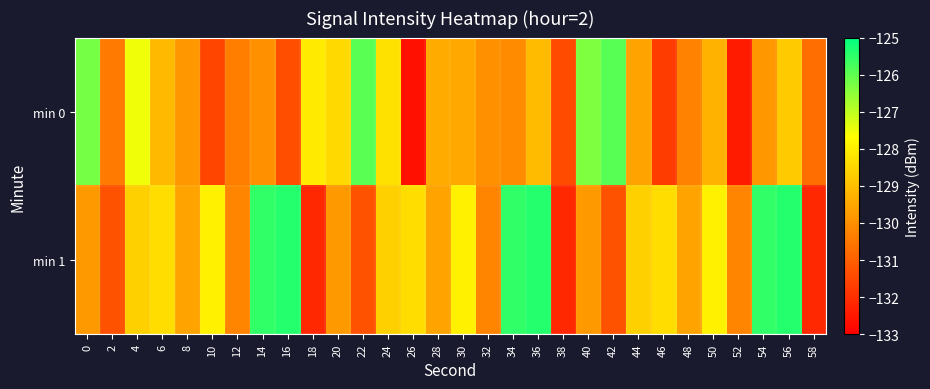

Reading left to right, extract all data points from this chart.

min 0: 0=-126.2	2=-130.4	4=-127.5	6=-129.1	8=-129.8	10=-131.5	12=-130.3	14=-129.9	16=-131.4	18=-128.1	20=-128.4	22=-126.0	24=-128.3	26=-132.6	28=-129.4	30=-129.5	32=-130.0	34=-130.1	36=-129.1	38=-131.4	40=-126.3	42=-125.9	44=-129.6	46=-131.7	48=-130.3	50=-129.3	52=-132.4	54=-129.8	56=-128.8	58=-130.7
min 1: 0=-129.8	2=-131.3	4=-128.6	6=-128.4	8=-129.6	10=-128.0	12=-130.2	14=-125.5	16=-125.4	18=-132.1	20=-129.8	22=-131.3	24=-128.6	26=-128.4	28=-129.6	30=-128.0	32=-130.2	34=-125.5	36=-125.4	38=-132.1	40=-129.8	42=-131.3	44=-128.6	46=-128.4	48=-129.6	50=-128.0	52=-130.2	54=-125.5	56=-125.4	58=-132.1